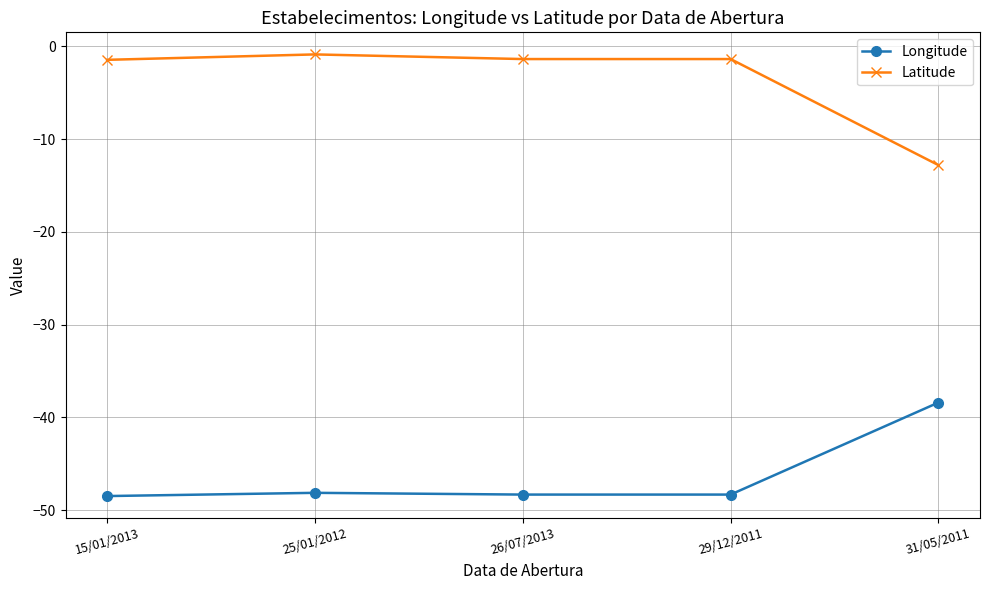

Is it true that Latitude equals -12.8 at 31/05/2011?

True